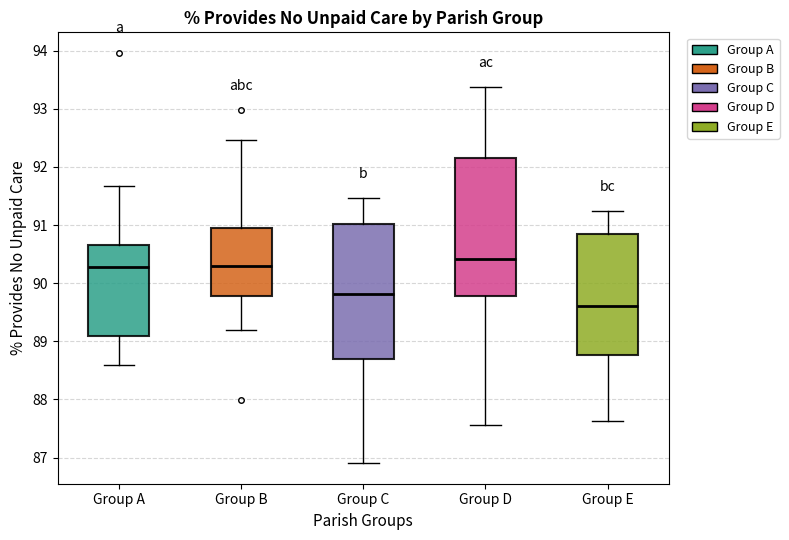

Reading left to right, read every box against the y-axis: the position of its median line, the range the box covers, and the ends of its whiskers. The values are not printed on the chart, so give them approximately, as read against the axis.

Group A: median 90.3, box 89.1 to 90.7, whiskers 88.6 to 91.7
Group B: median 90.3, box 89.8 to 91.0, whiskers 89.2 to 92.5
Group C: median 89.8, box 88.7 to 91.0, whiskers 86.9 to 91.5
Group D: median 90.4, box 89.8 to 92.2, whiskers 87.6 to 93.4
Group E: median 89.6, box 88.8 to 90.9, whiskers 87.6 to 91.2